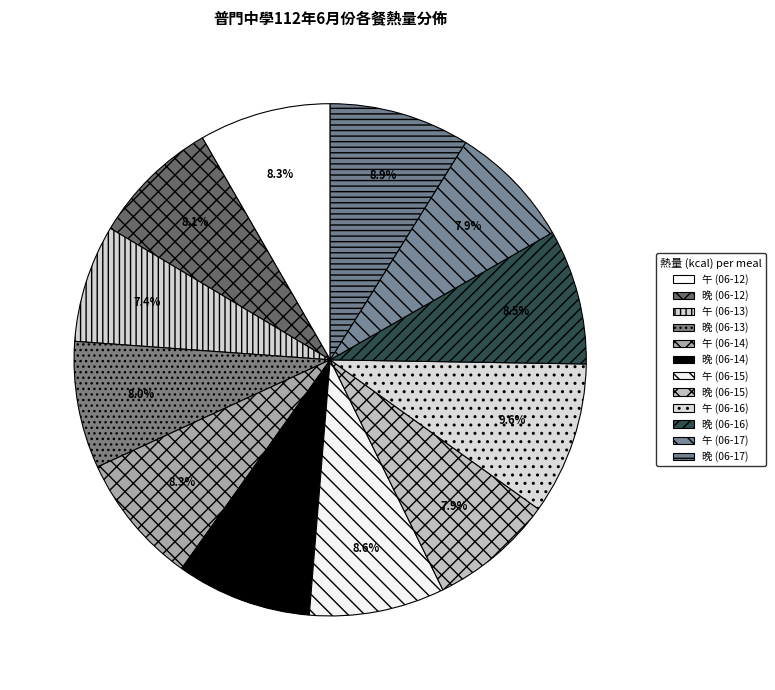

What is the total percentage of 晚 (06-12) and 午 (06-12)?

16.4%